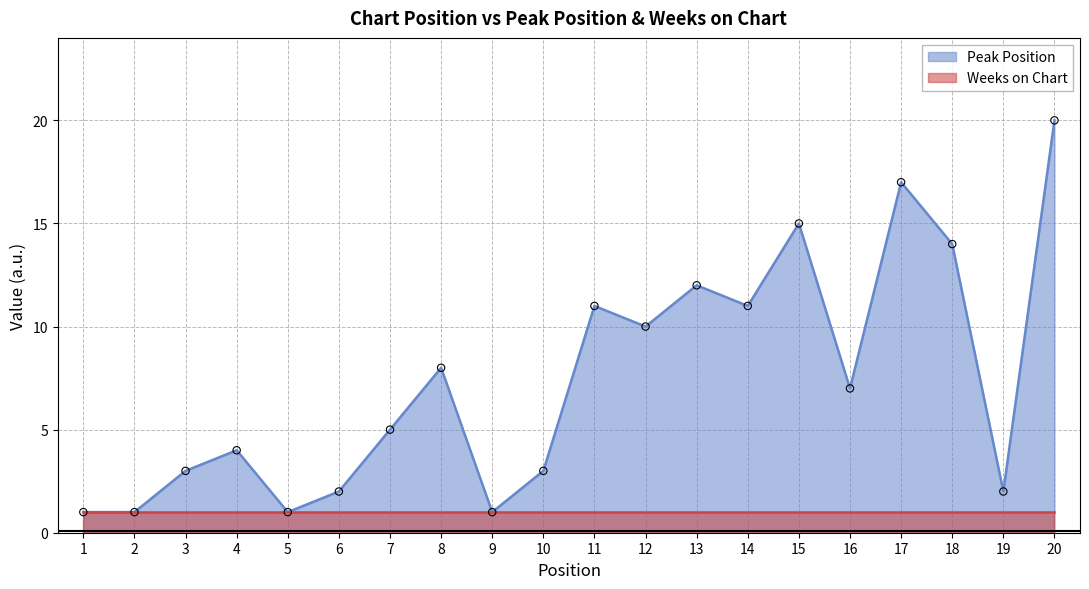

What is the change in value from 4 to 6?

-2